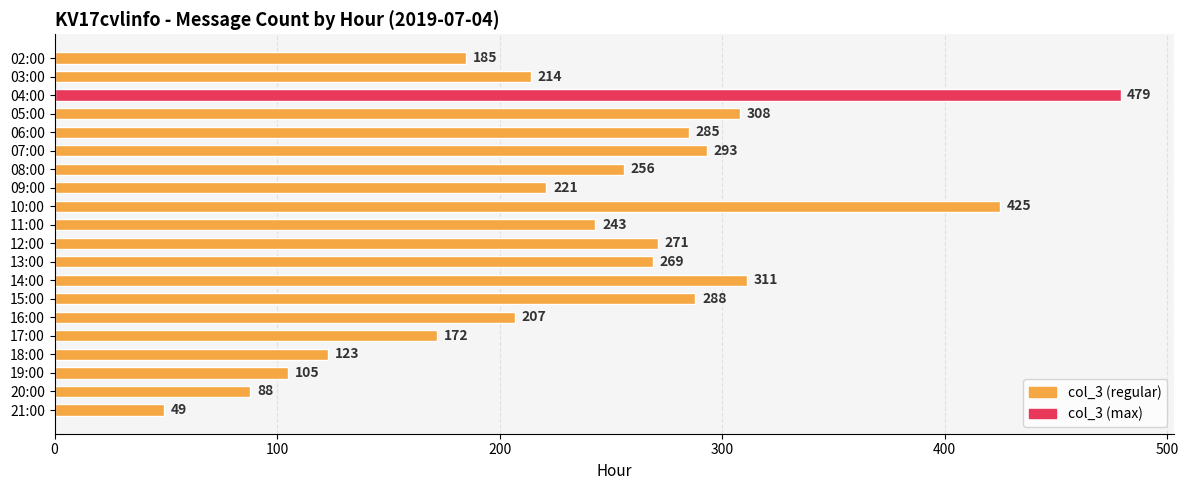

What is the label of the 19th bar from the top?

20:00